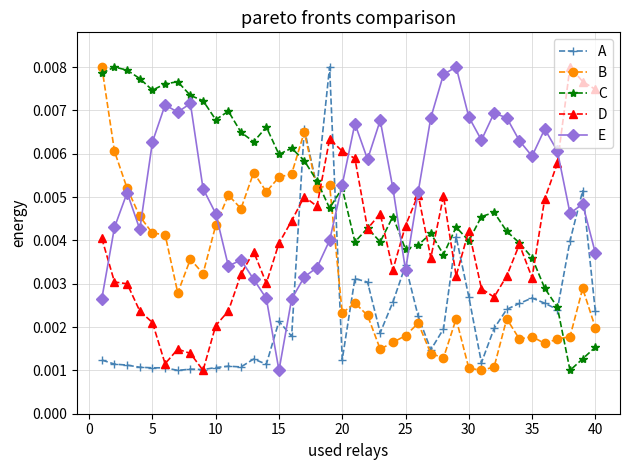

At how many categories does at least one series exceed 0?

40